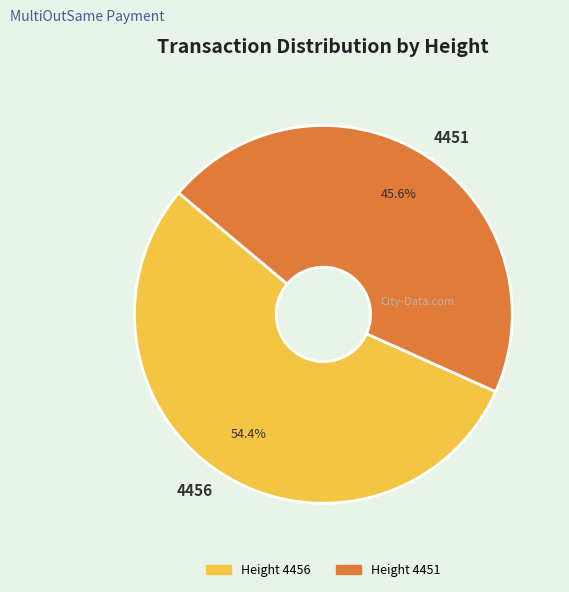

Does 4456 represent more than half of the total?

Yes